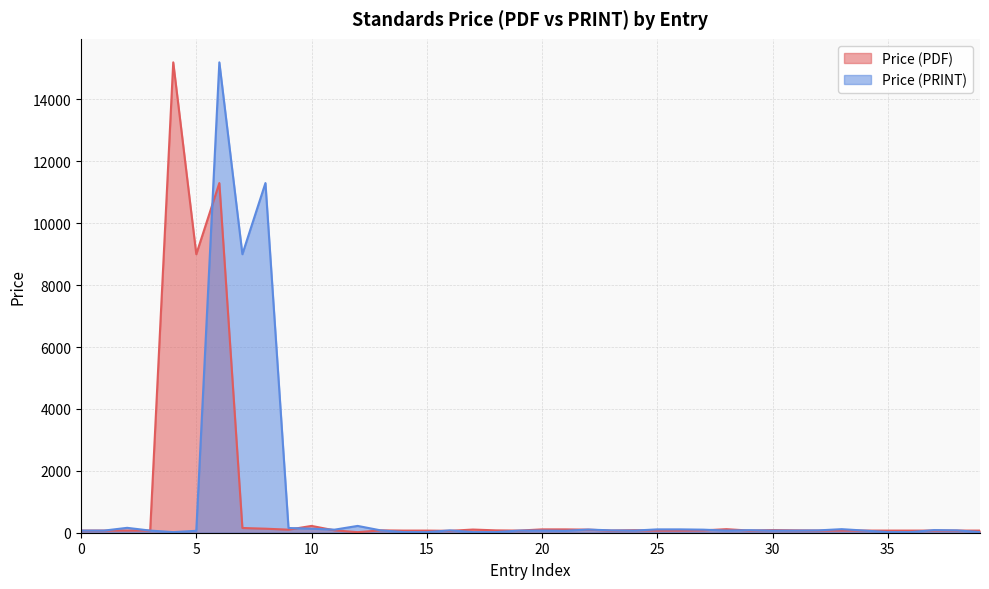

What is the highest value of the Price (PRINT) series?

15200.0